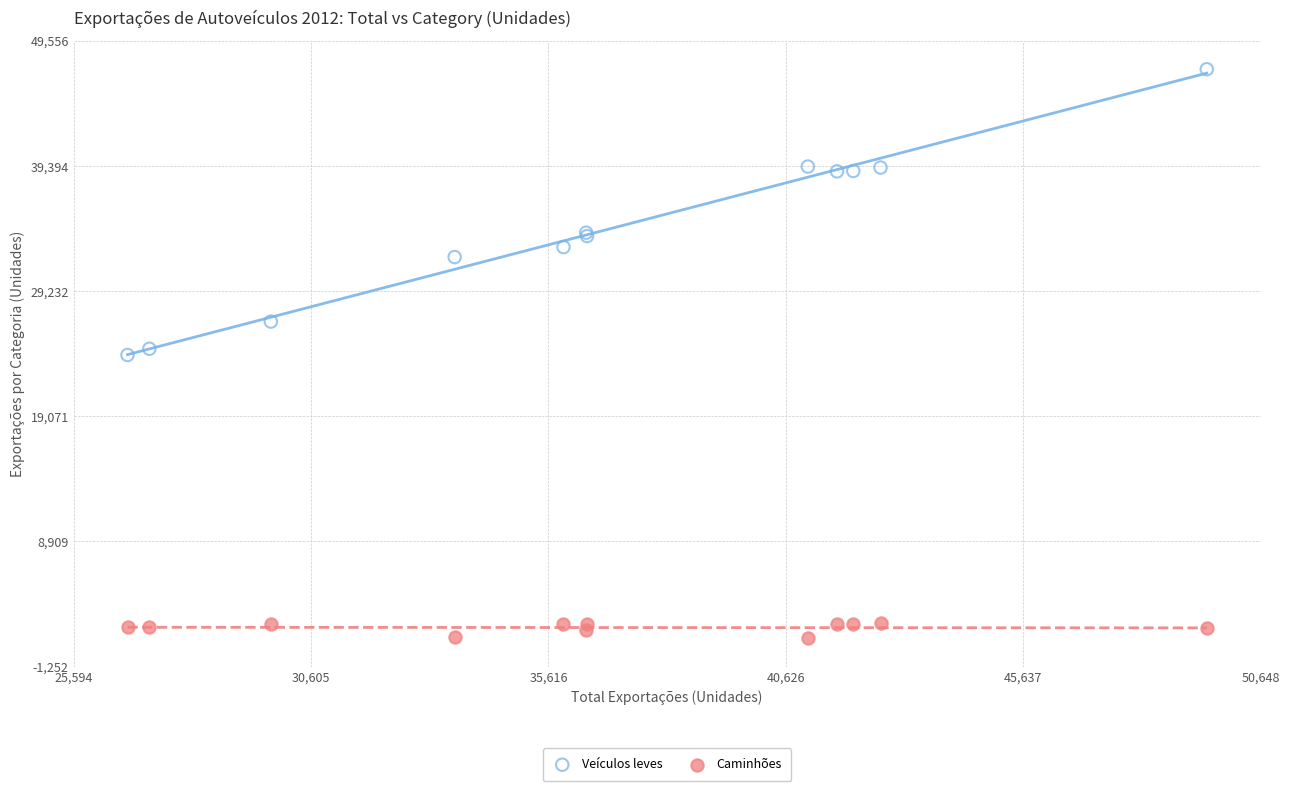

Which series reaches the maximum Y coordinate?

Veículos leves